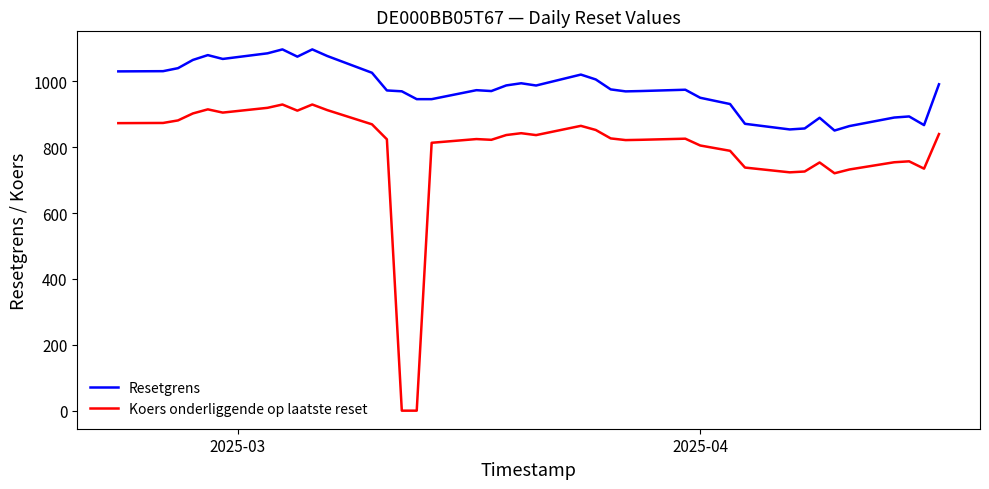

True or false: Koers onderliggende op laatste reset and Resetgrens intersect in this chart.

False